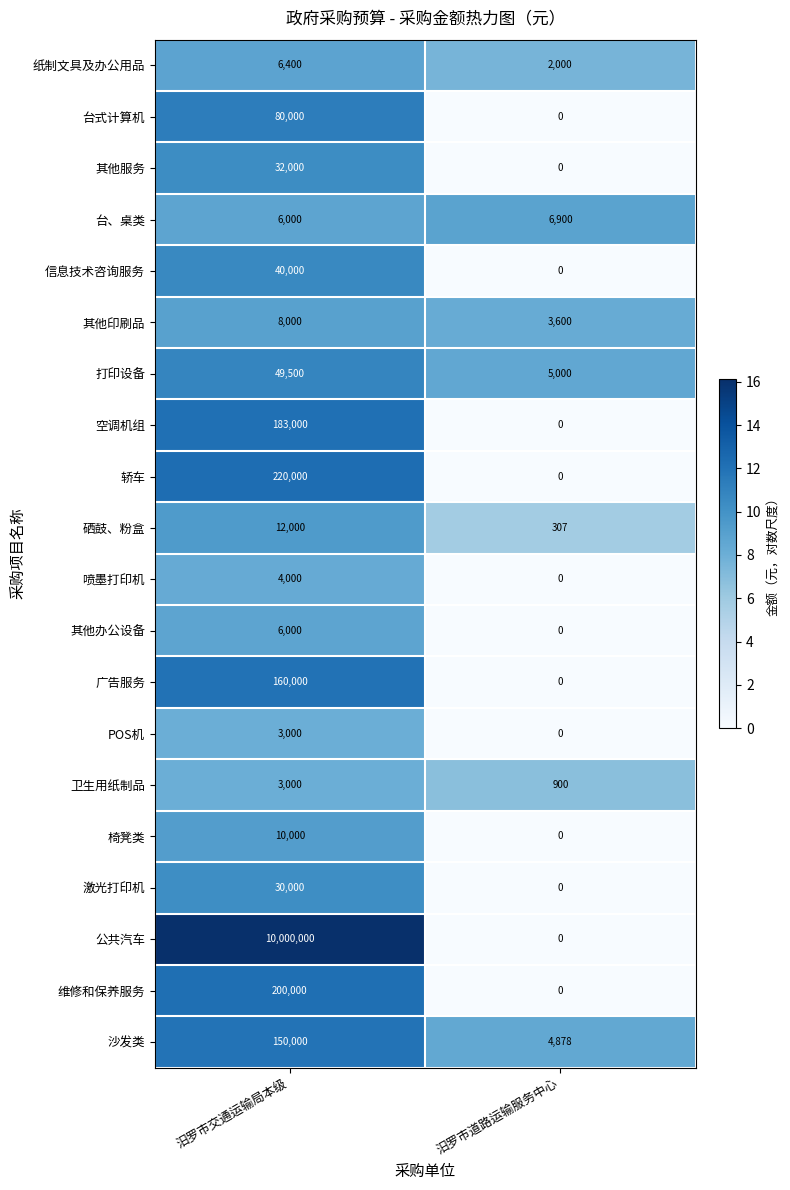

List the labels in order of 激光打印机 value, largest first.

汨罗市交通运输局本级, 汨罗市道路运输服务中心